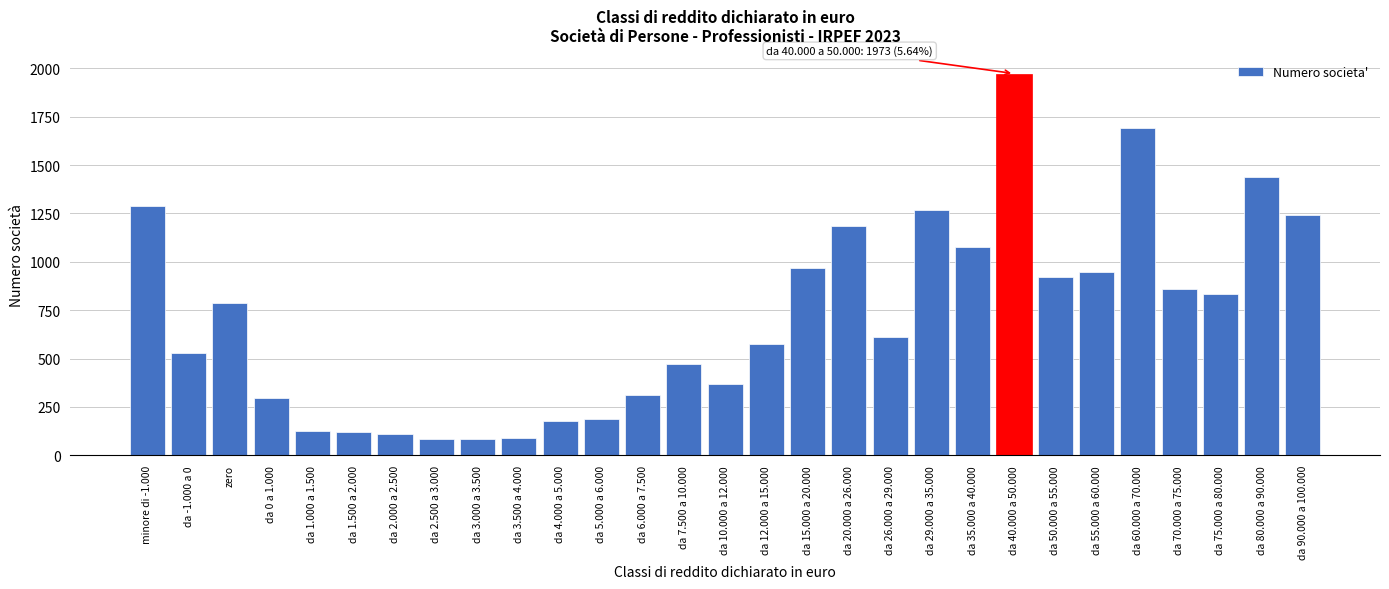

What is the ratio of the value at da 10.000 a 12.000 to the value at minore di -1.000?

0.3